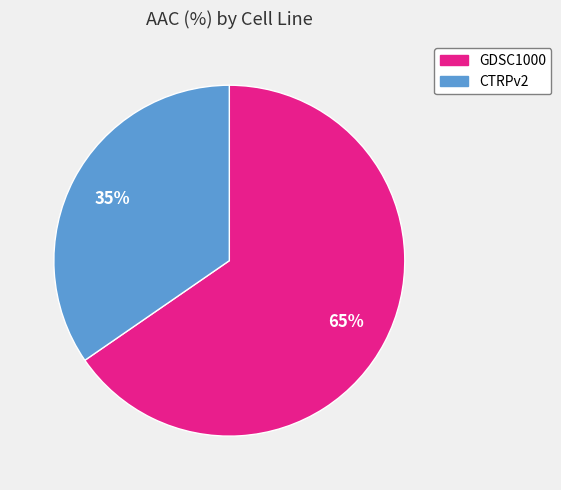

What is the ratio of the value at GDSC1000 to the value at CTRPv2?

1.9